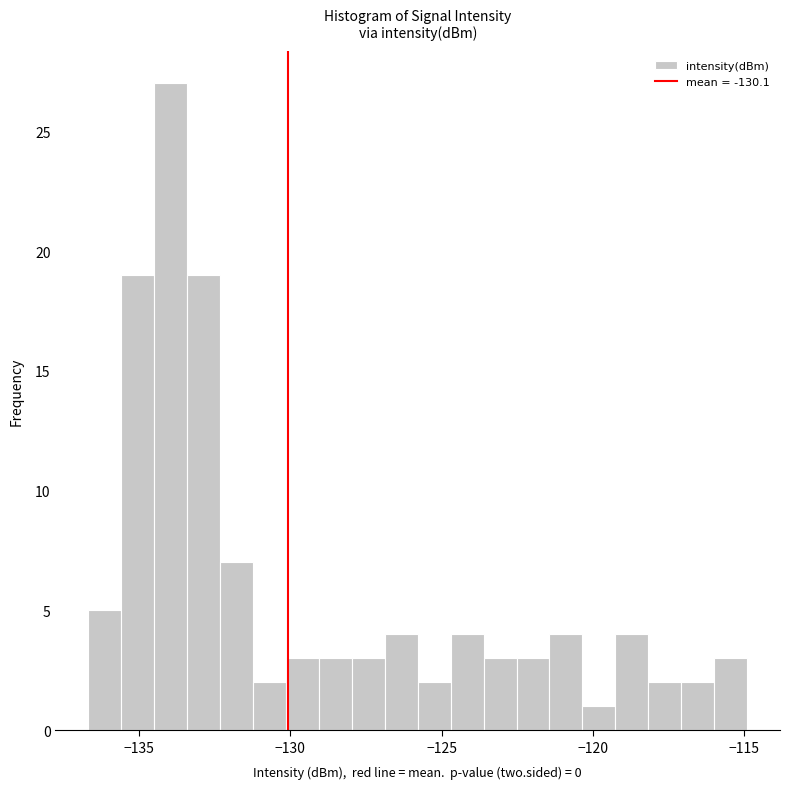

Read against the x-axis, roughly where is the centre of the tallest bar?

-134.0